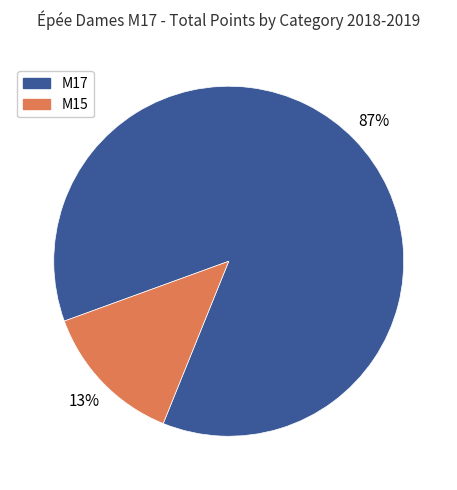

To the nearest percent, what is the average slice percentage?

50%